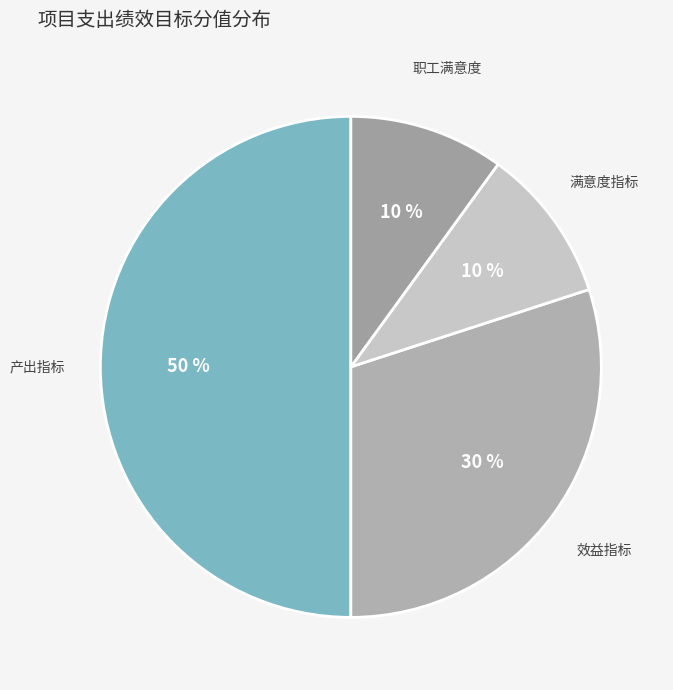

What is the largest slice in the pie chart?

产出指标